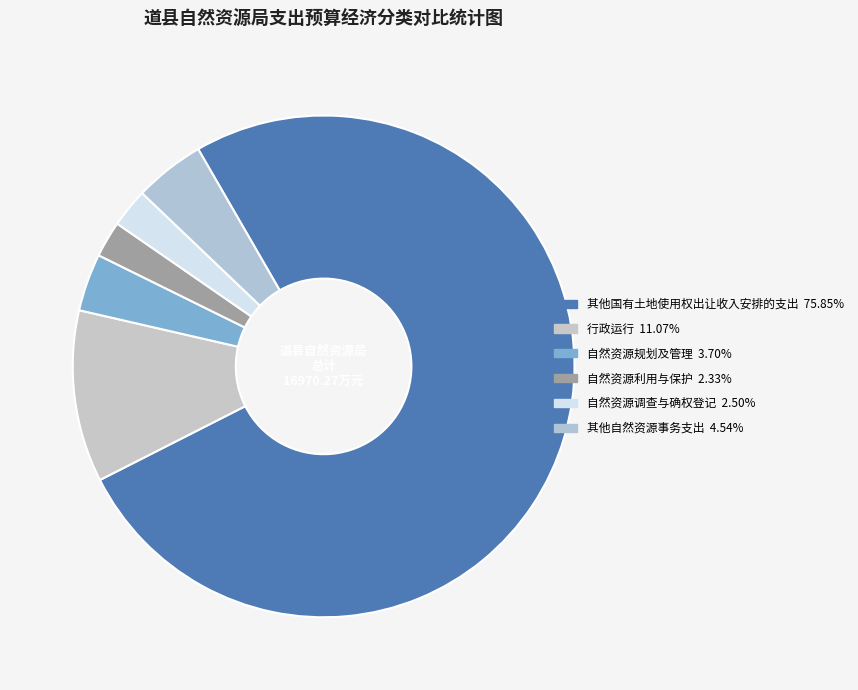

Does any single category account for the majority?

Yes